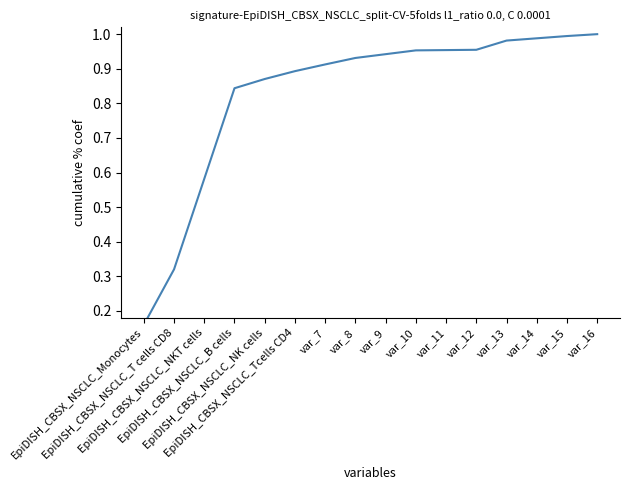

At which category does the chart reach its minimum across all series?

EpiDISH_CBSX_NSCLC_Monocytes